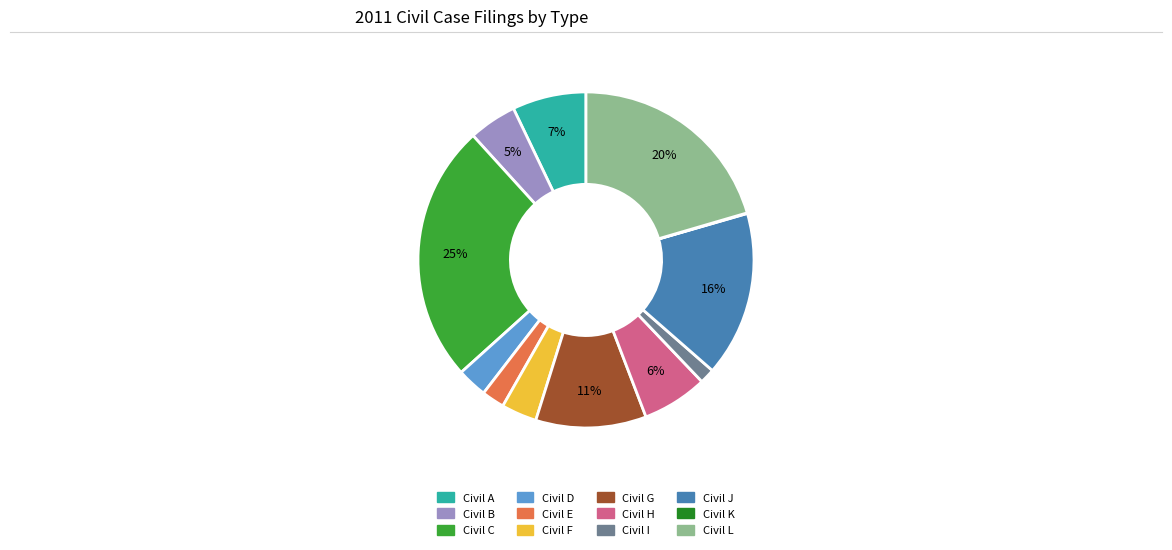

To the nearest percent, what is the average slice percentage?

8%